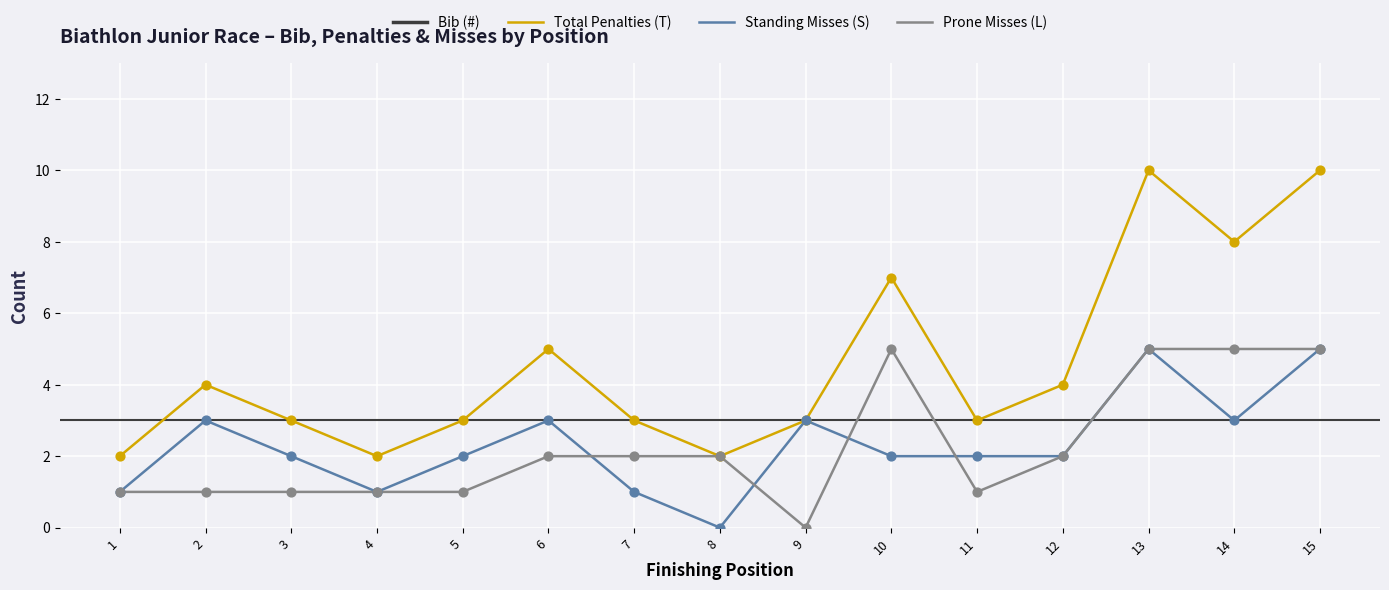

The value of Total Penalties (T) at 7 is 3. True or false?

True